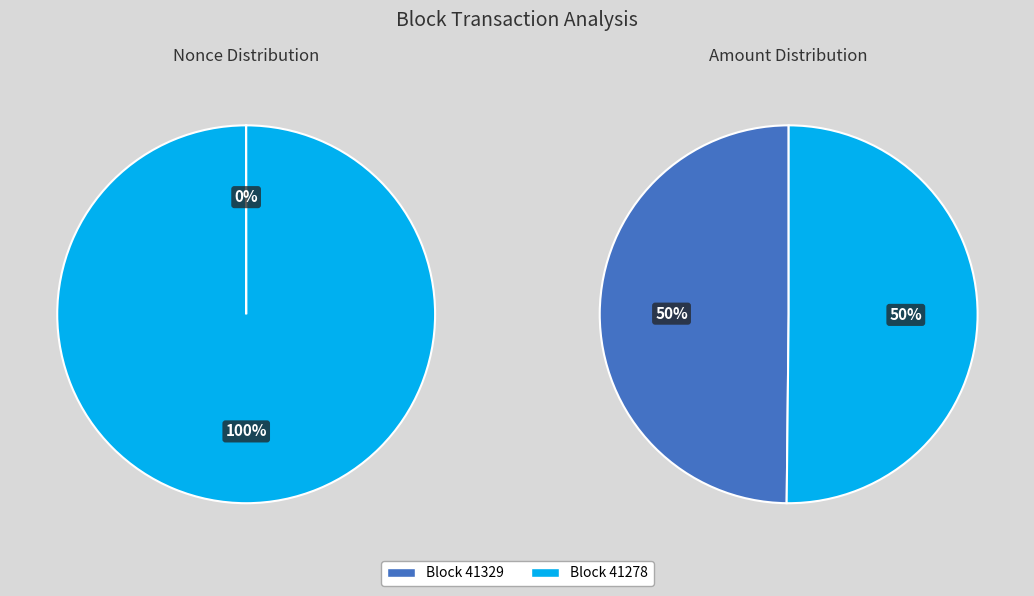

True or false: 41278 accounts for 100% of the total.

True